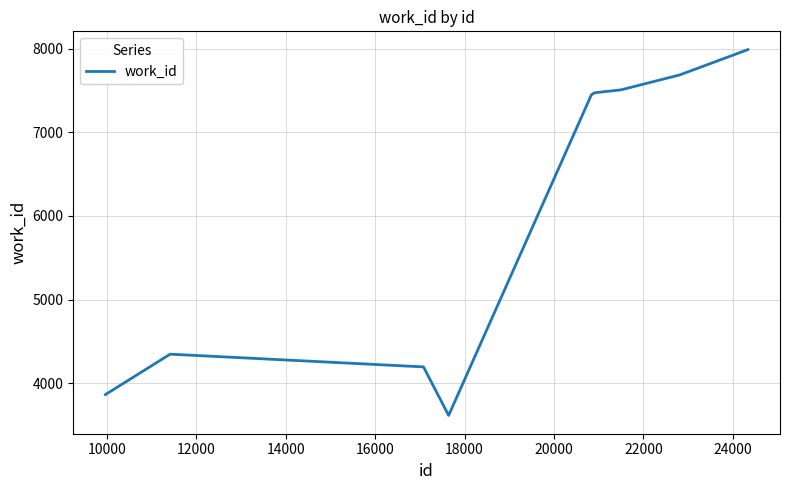

What is the smallest value displayed?

3617